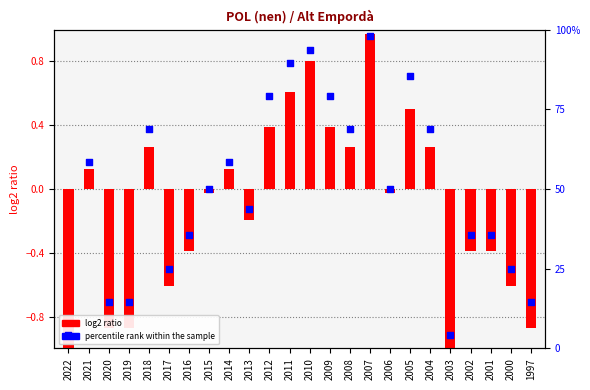

Is the value of log2 ratio at 2005 greater than the value of percentile rank within the sample at 2022?

No